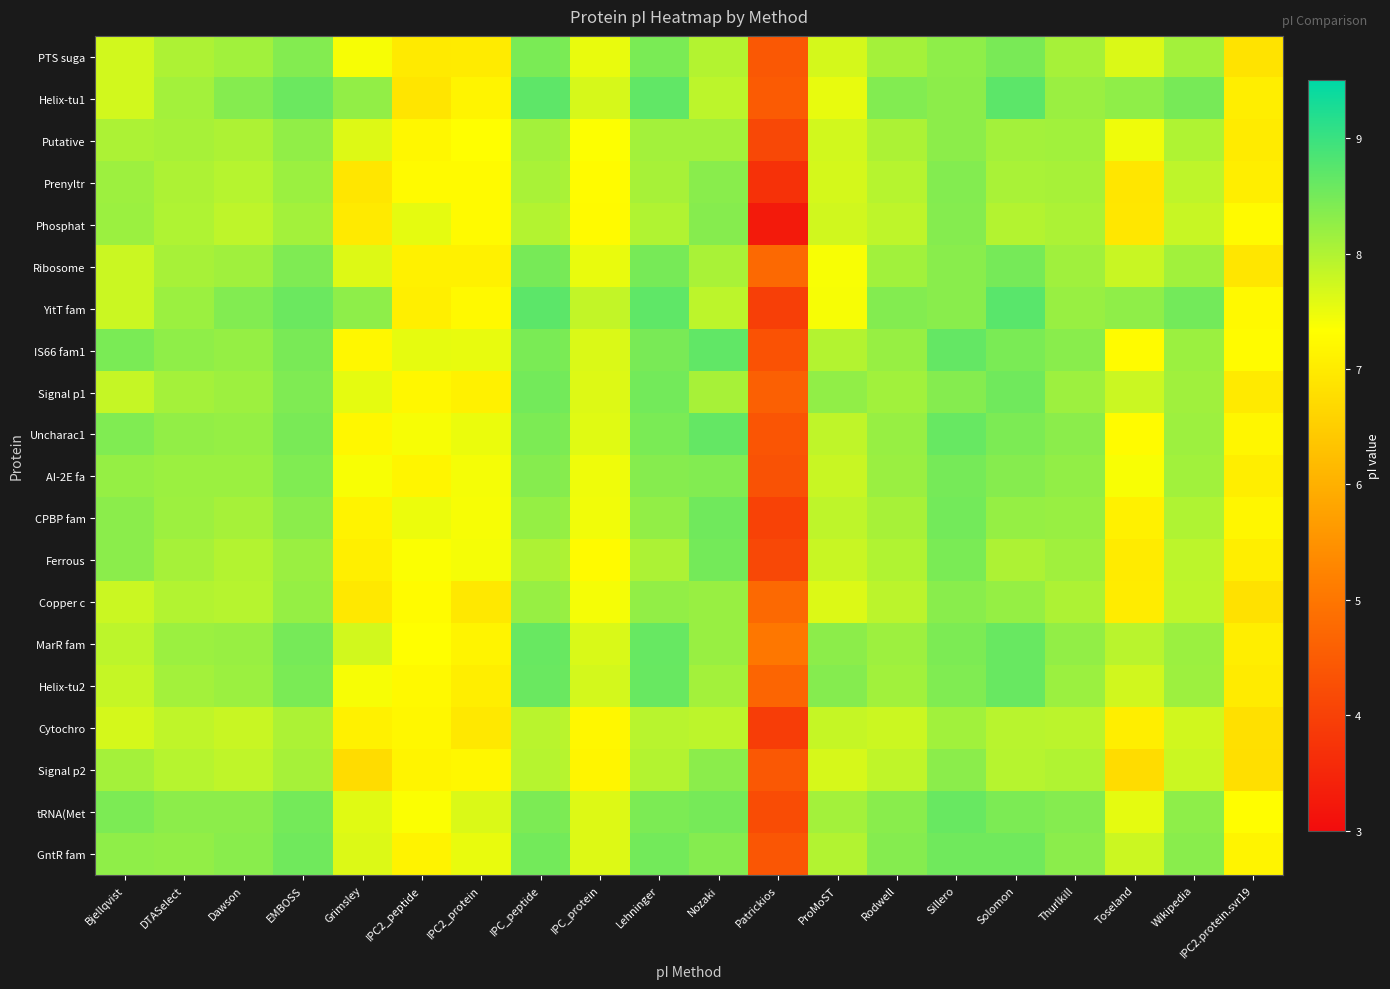

What is the total value across all series at IPC2_peptide?

144.9